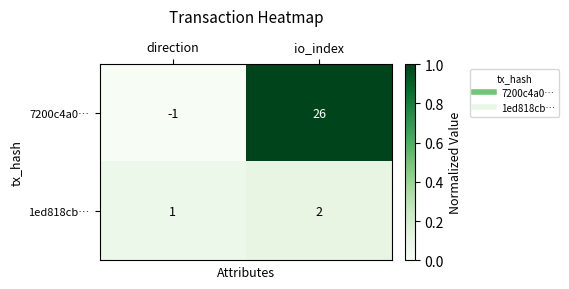

How many distinct data groups are displayed?

2